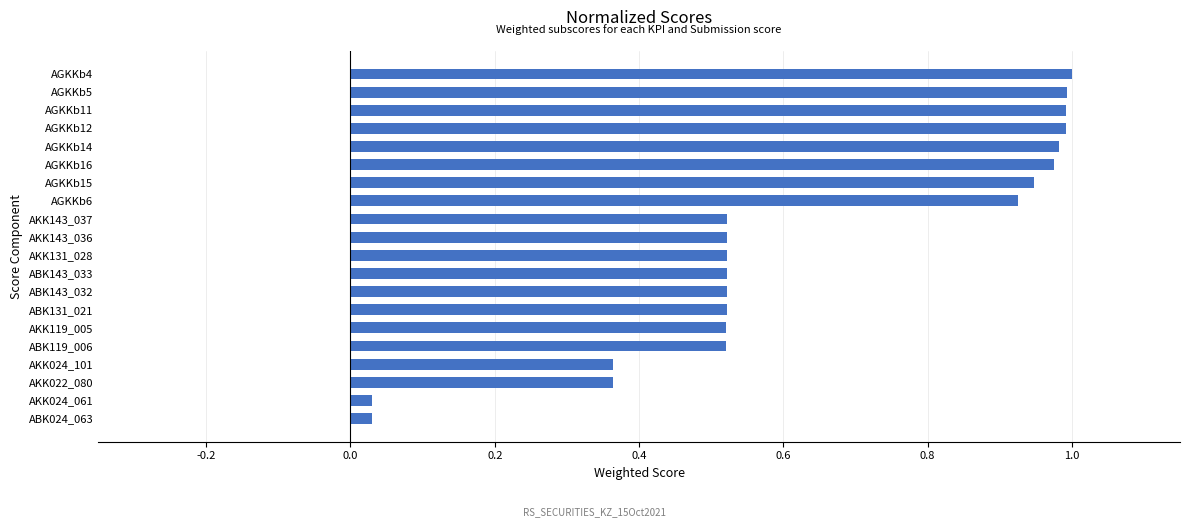

How many data points does each series have?

20